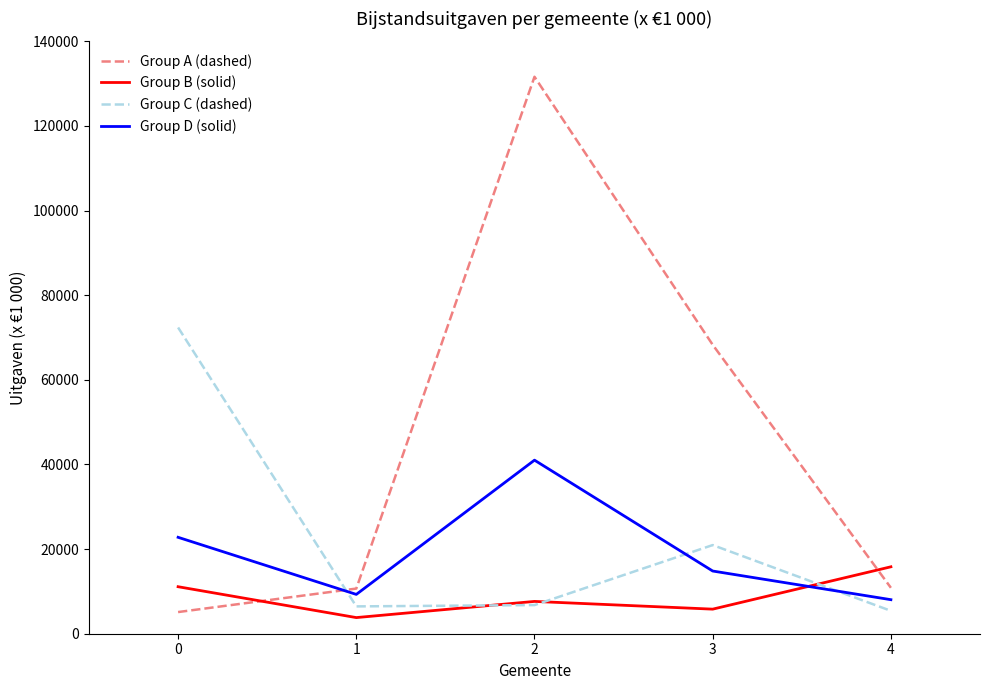

At which category is the sum across all series the highest?

2